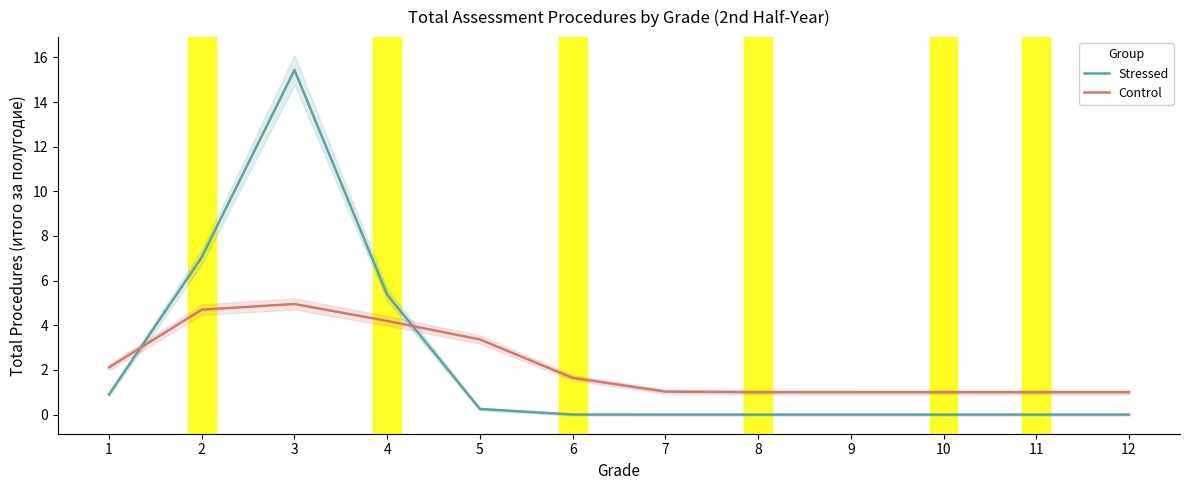

At how many categories does at least one series exceed 9?

1